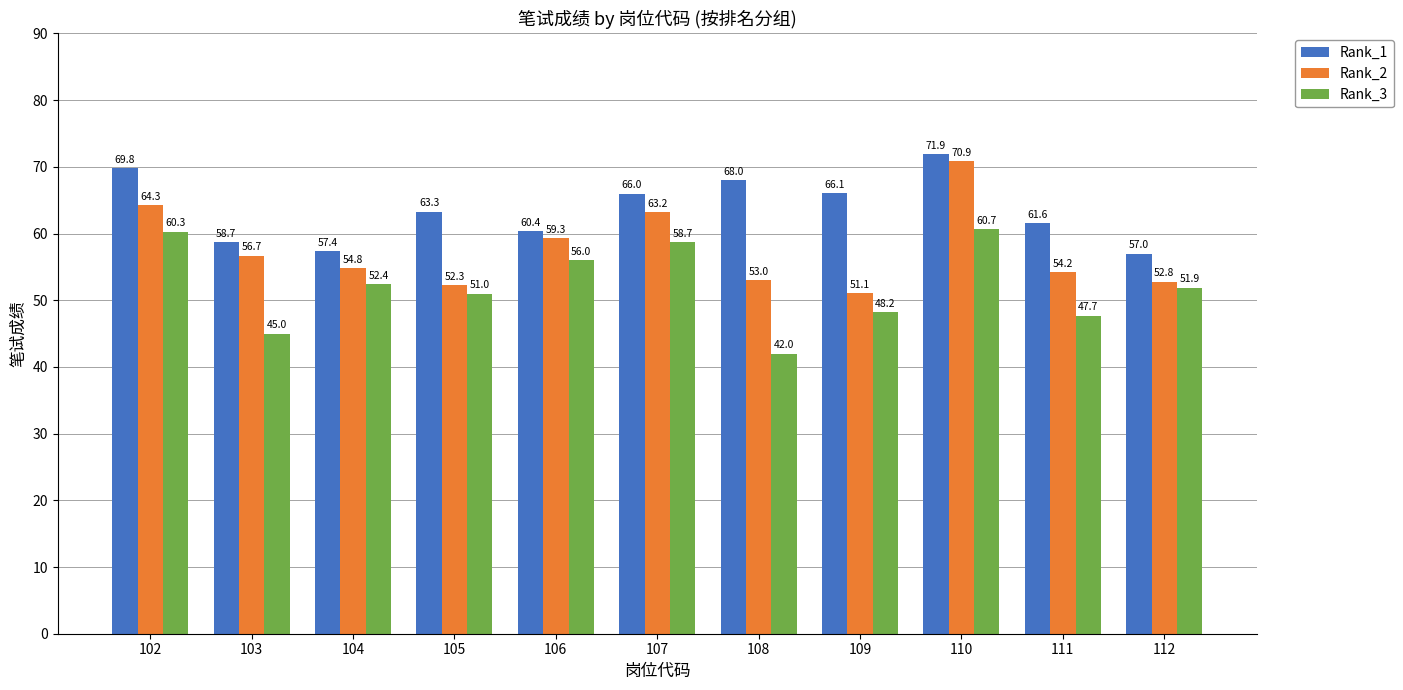

The Rank_1 series shows 58.7 at 103. True or false?

True